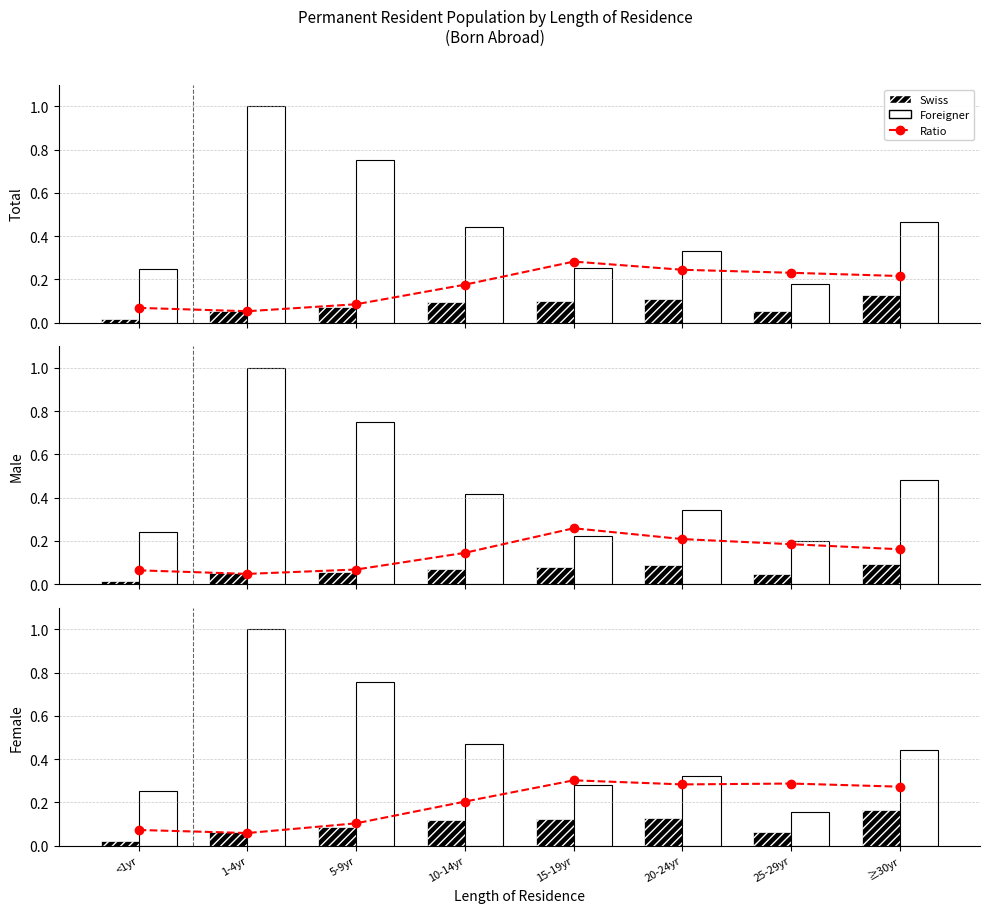

What is the difference between the Foreigner values at 10-14yr and 20-24yr?

0.1